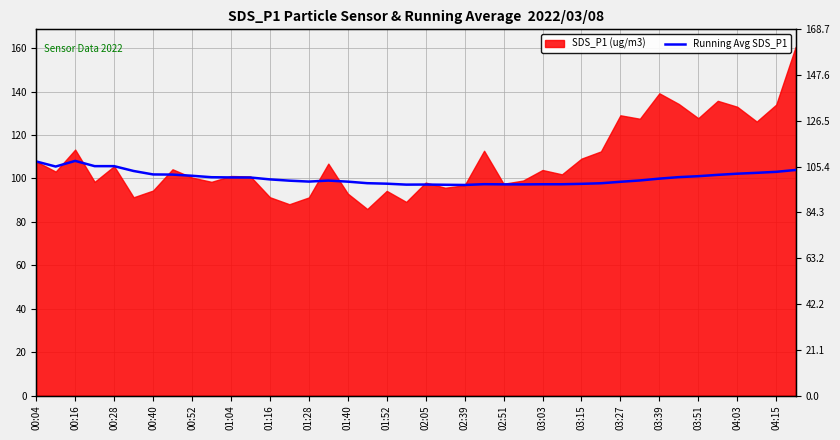

How many data points does each series have?

40